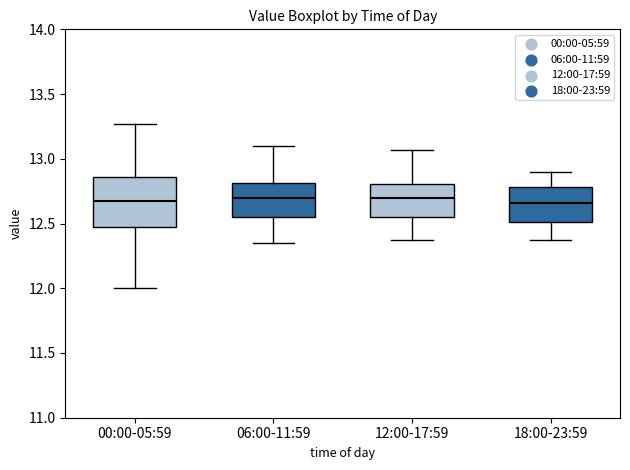

Where is the lower edge of the box for 06:00-11:59 on the y-axis? The values are not printed on the chart, so give them approximately, as read against the axis.

12.55